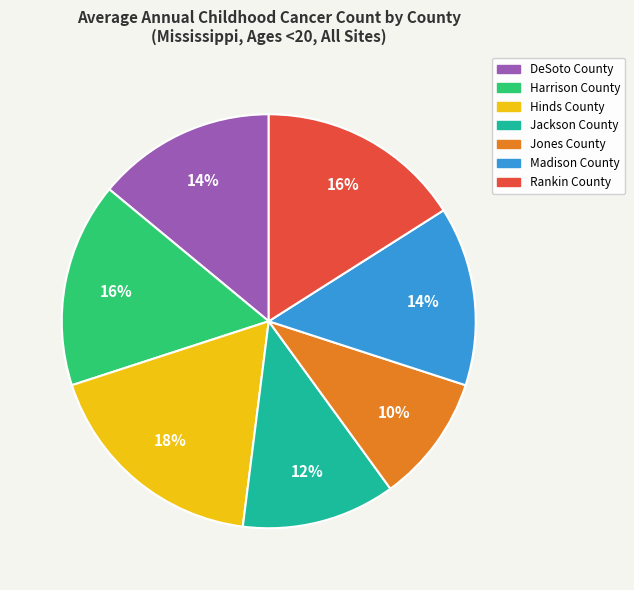

Which has a higher value, Harrison County or Jackson County?

Harrison County